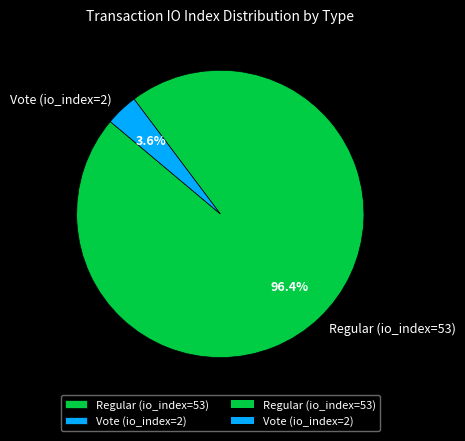

What percentage is NOT represented by Regular (io_index=53)?

3.6%